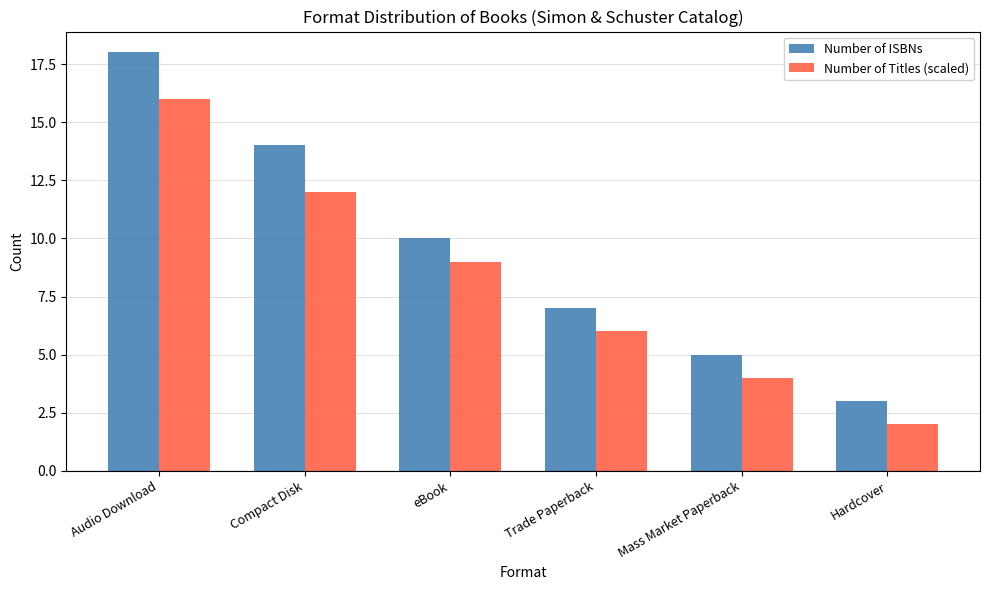

What value does the Number of Titles (scaled) series have at Trade Paperback, to the nearest 5?

5